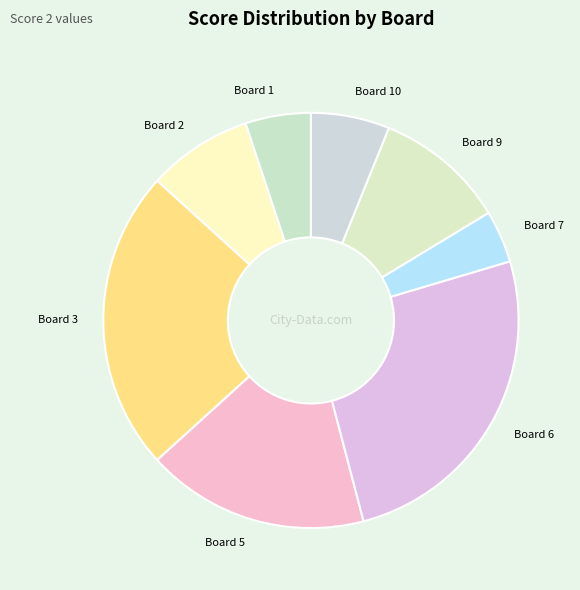

Which has a higher value, Board 5 or Board 6?

Board 6